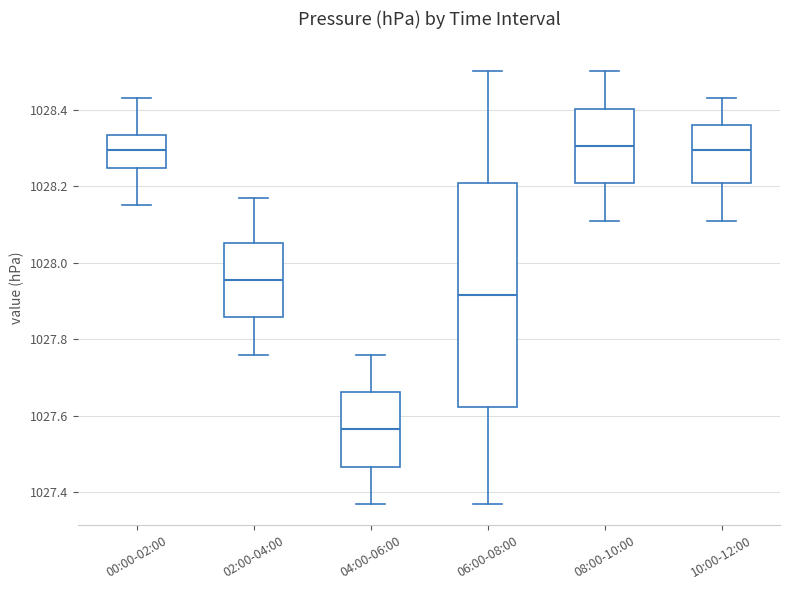

Where is the upper edge of the box for 00:00-02:00 on the y-axis? The values are not printed on the chart, so give them approximately, as read against the axis.

1028.34